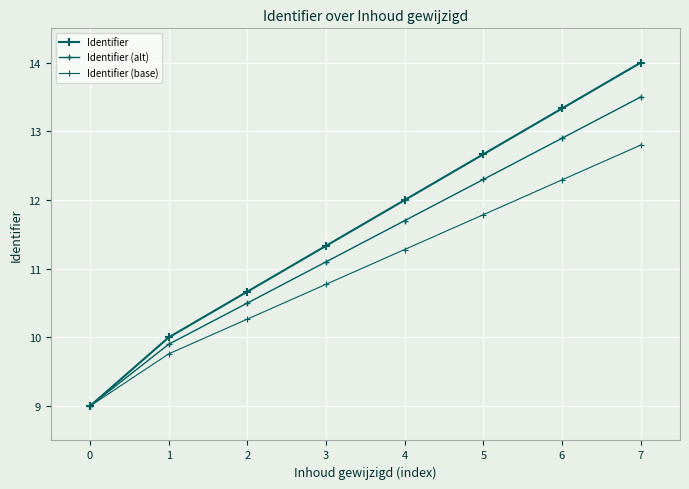

Is this an area chart (filled region under the line)?

No